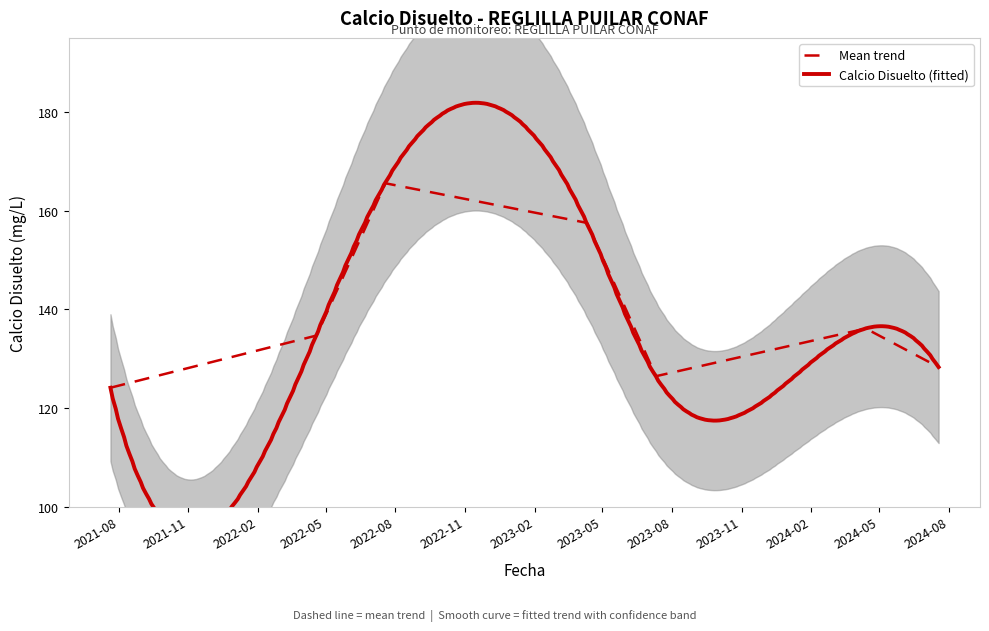

What is the value of the 5th point from the left?

126.5